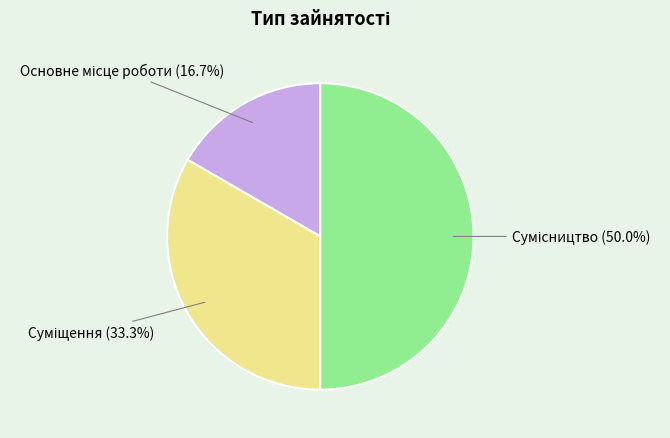

To the nearest percent, what is the combined percentage of Основне місце роботи and Сумісництво?

67%